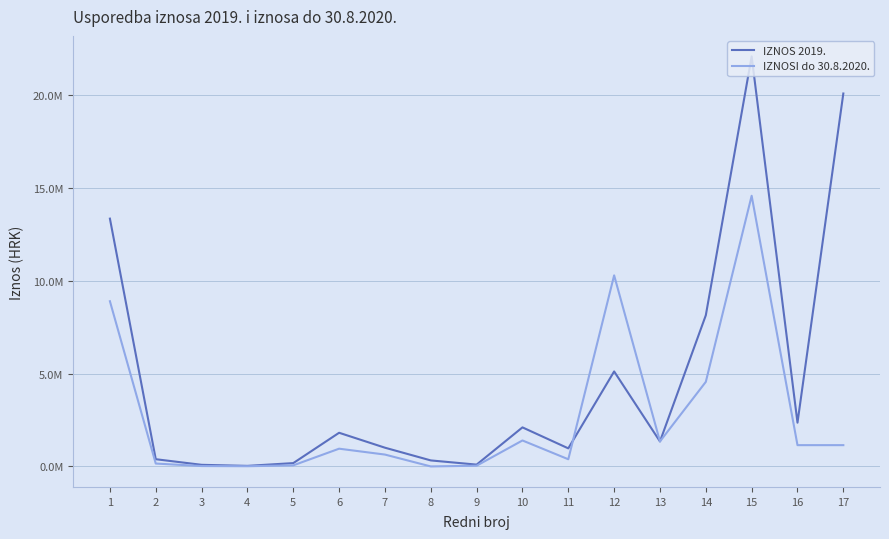

The IZNOSI do 30.8.2020. series shows 1400308.0 at 10. True or false?

True